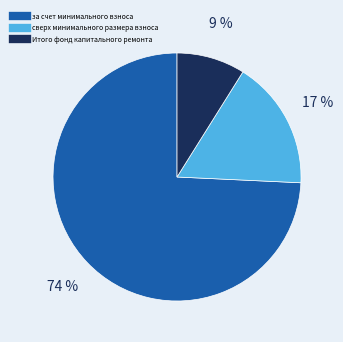

What is the largest slice in the pie chart?

за счет минимального взноса